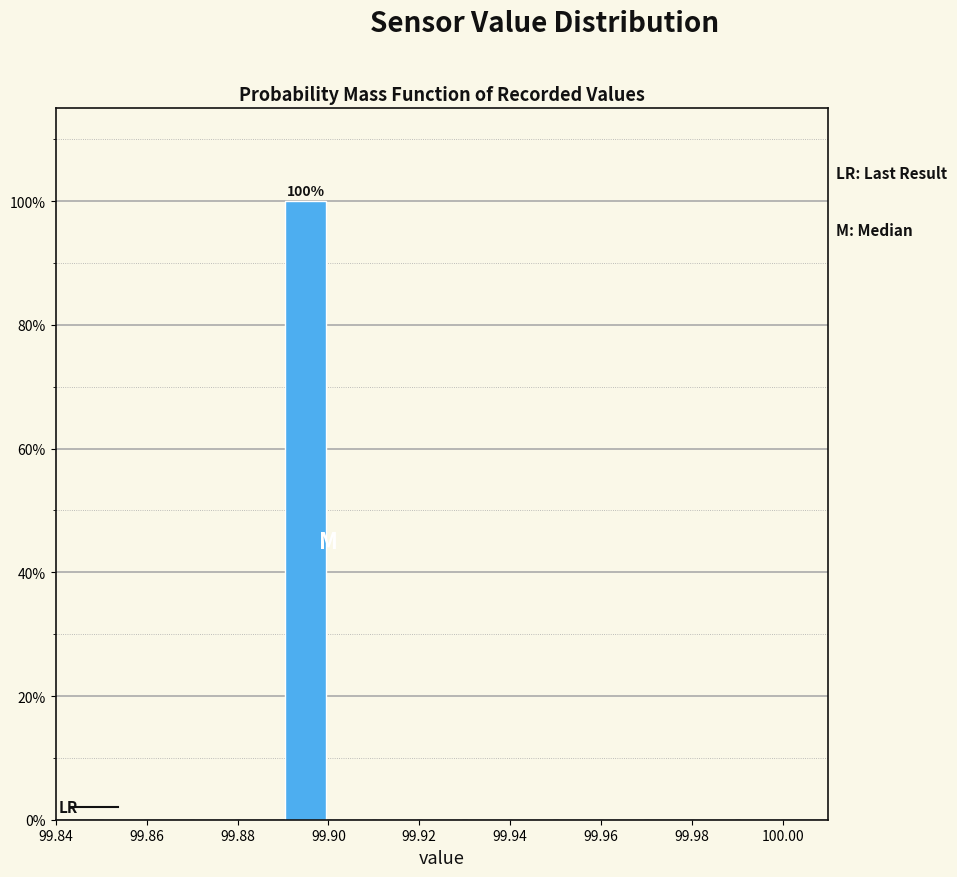

Over which range of the x-axis is the bar tallest?

99.89 to 99.90